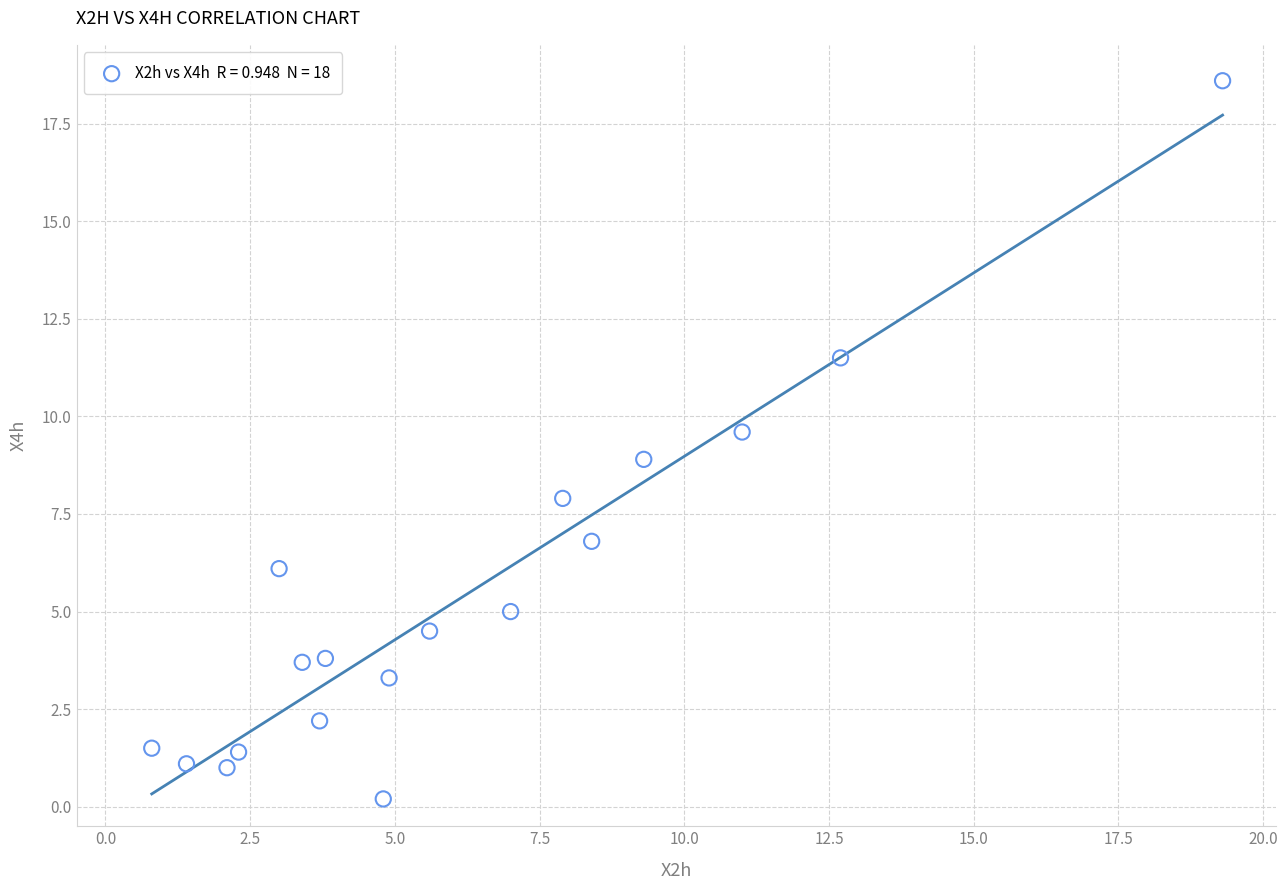

What is the range of Y values (max minus min)?

18.4